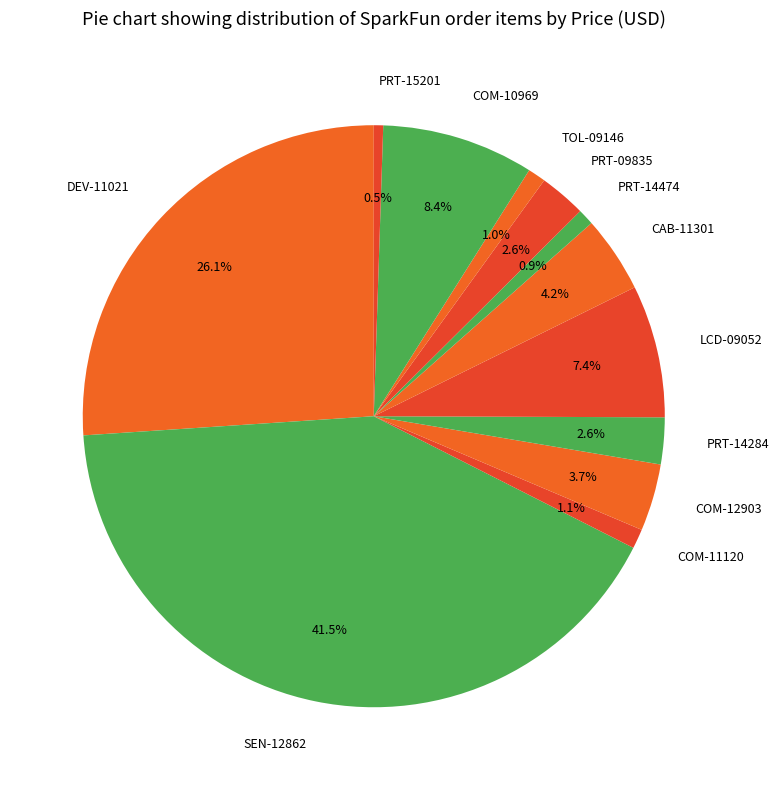

Do TOL-09146 and PRT-15201 together represent more than half of the pie?

No